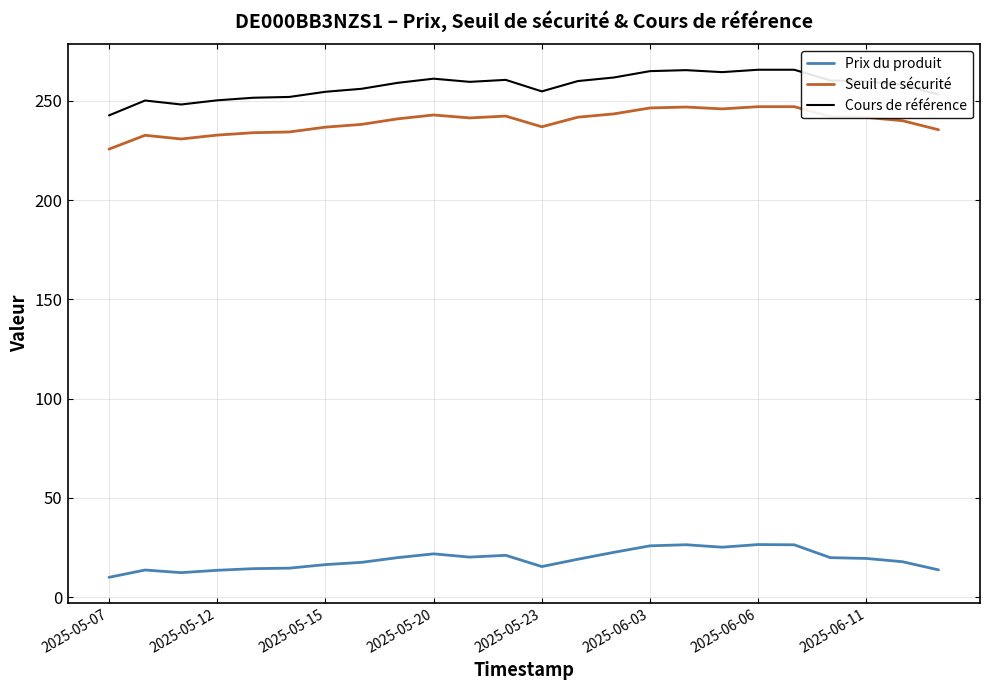

True or false: Cours de référence and Prix du produit intersect in this chart.

False